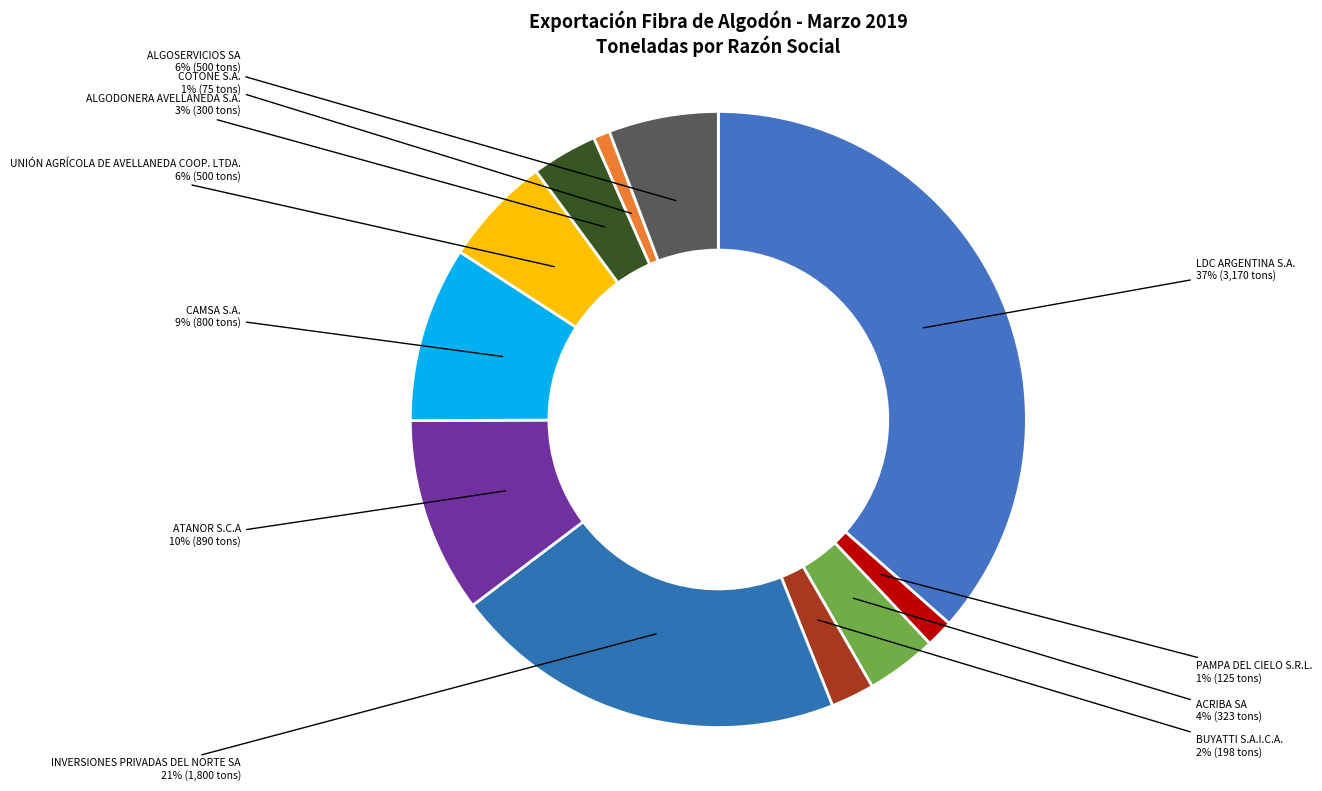

To the nearest percent, what is the combined percentage of COTONE S.A. and PAMPA DEL CIELO S.R.L.?

2%